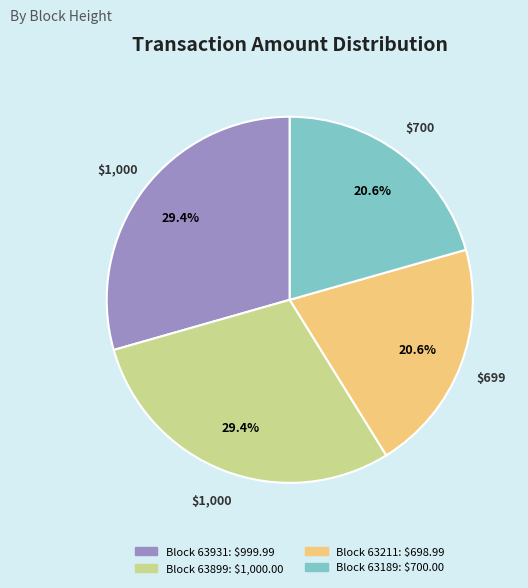

Does any single category account for the majority?

No